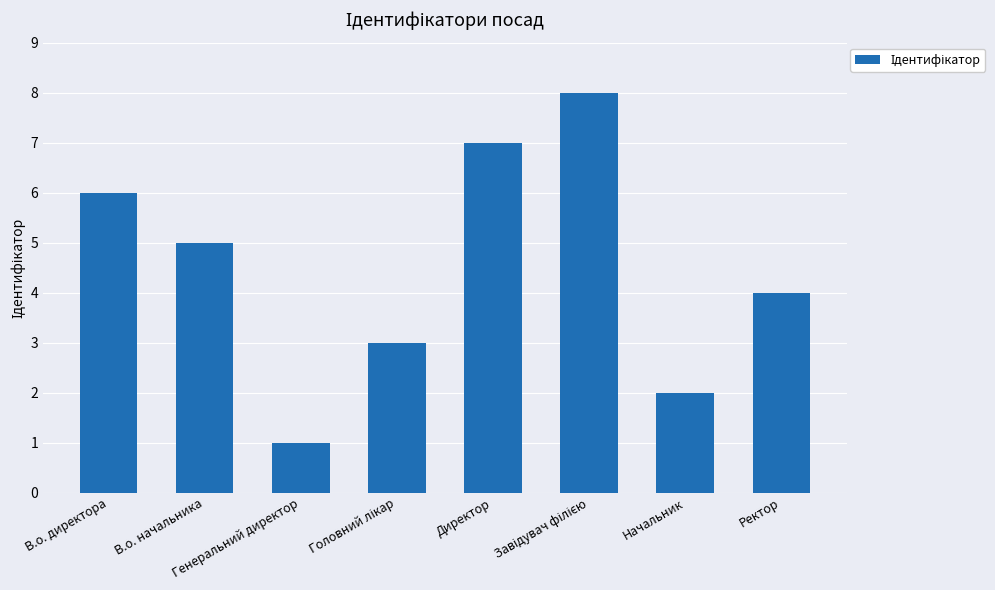

Where does the data first go above 5?

В.о. директора